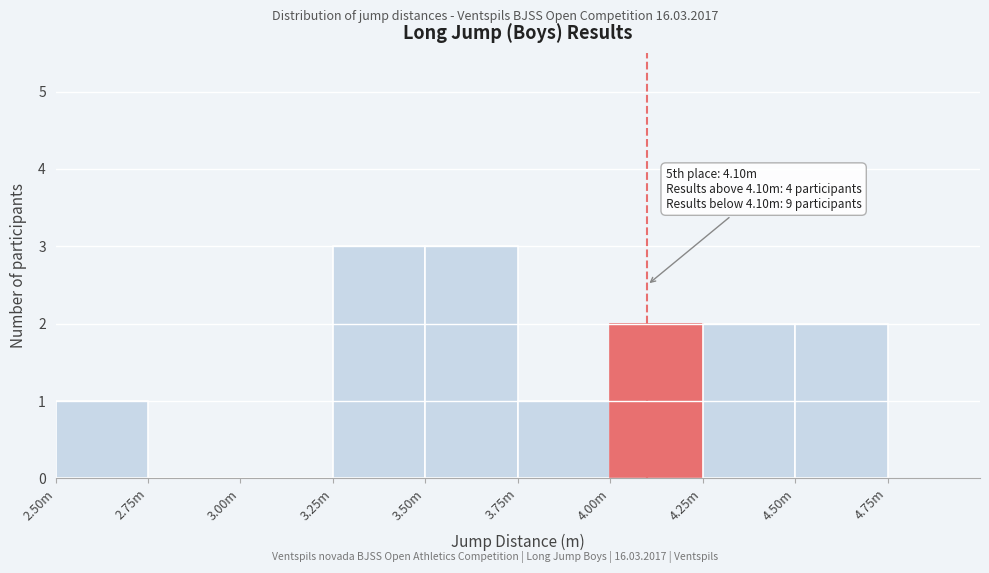

Reading right to left, transcribe all the data shown in this chart.

4.50m=2	4.25m=2	4.00m=2	3.75m=1	3.50m=3	3.25m=3	3.00m=0	2.75m=0	2.50m=1